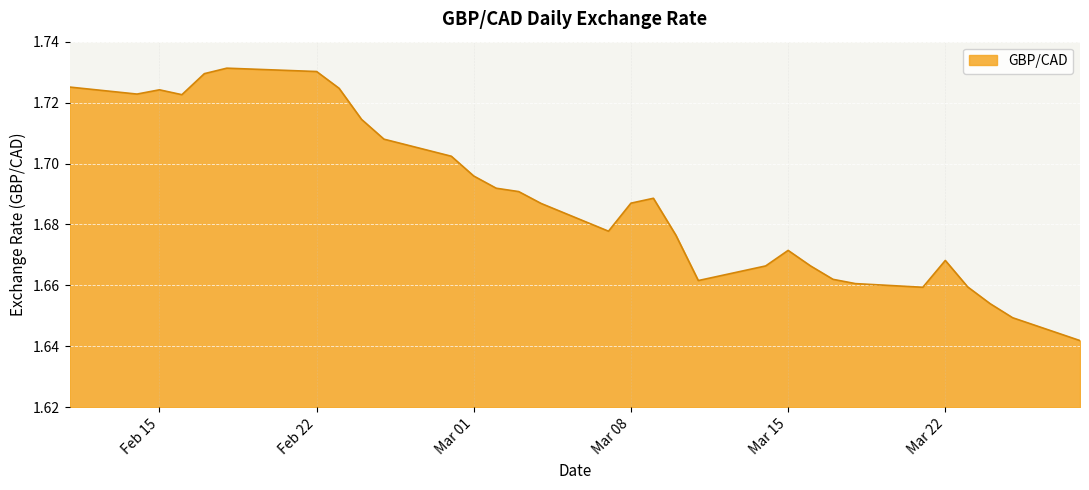

Count the values in the range 1 to 2.

31